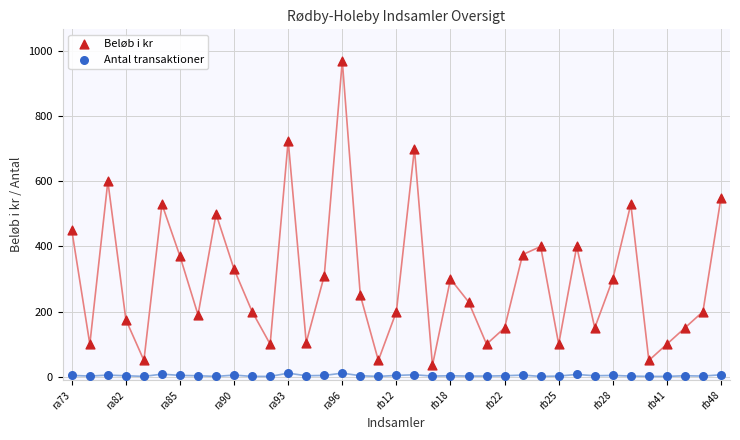

Which series has the largest Y range (max minus min)?

Beløb i kr